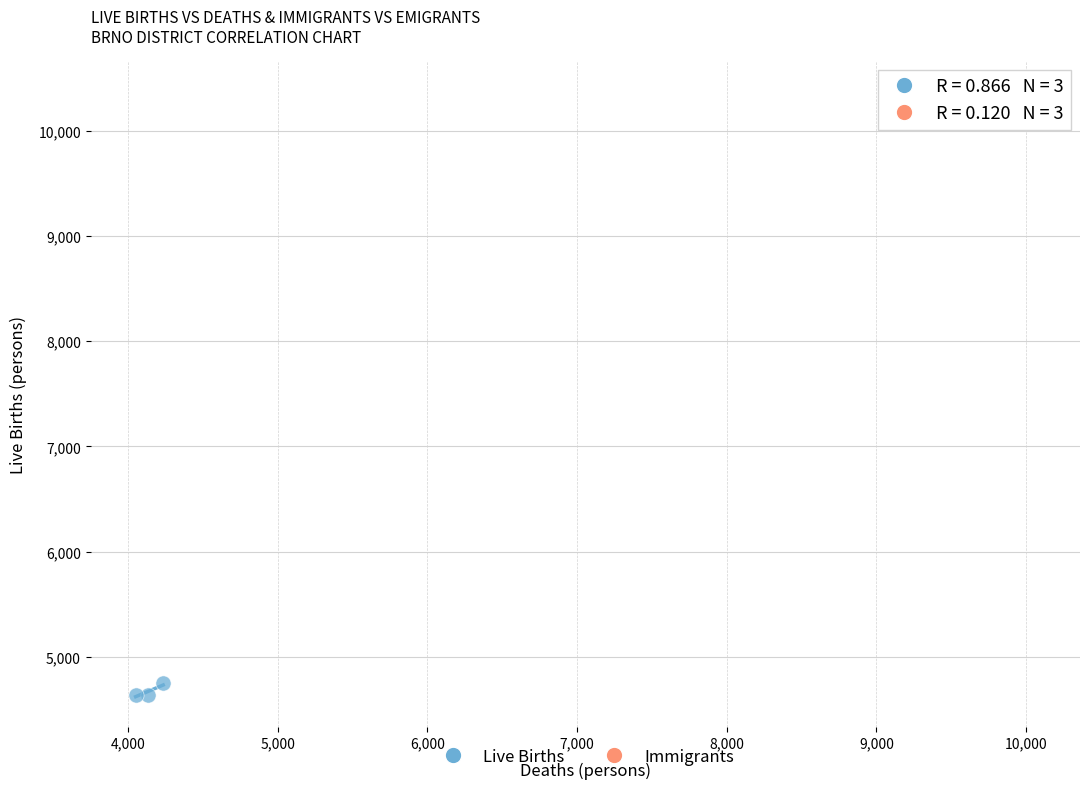

Which series contains the highest Y value?

Immigrants